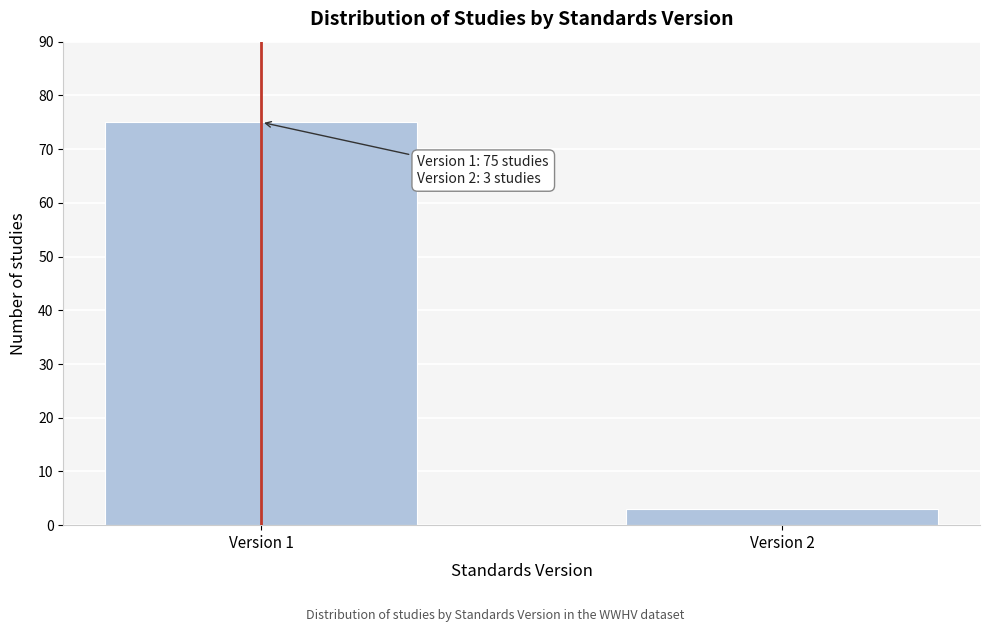

Reading left to right, what are all the values shown in this chart?

75	3